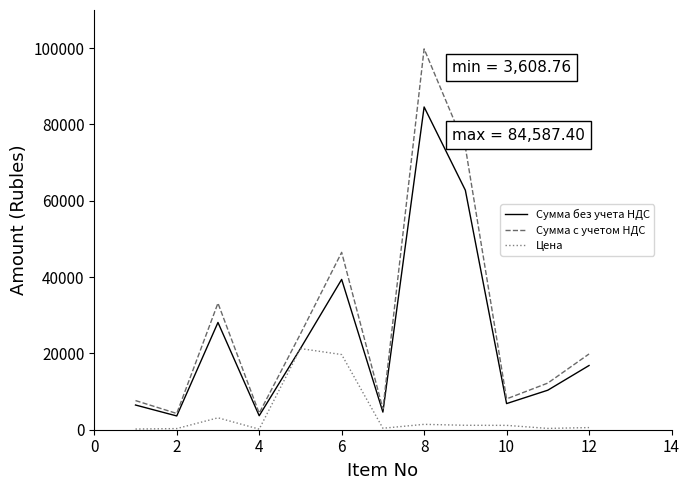

True or false: Сумма с учетом НДС and Цена cross at least once.

False